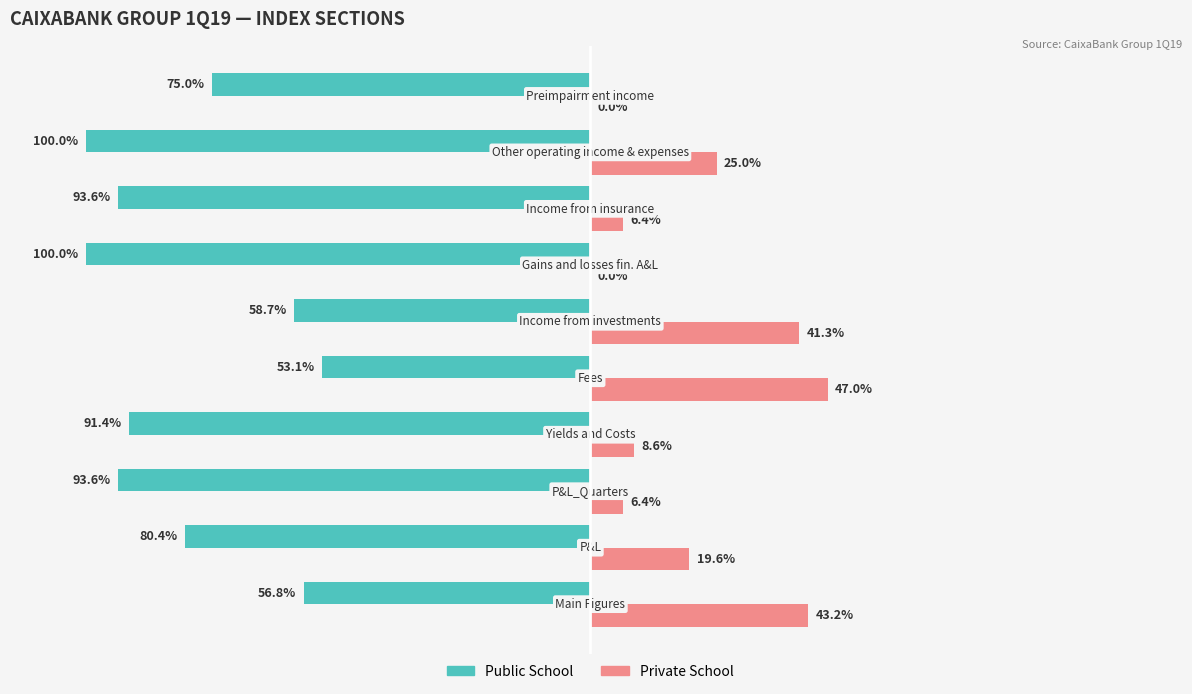

What are all the series names shown in the legend?

Public School, Private School